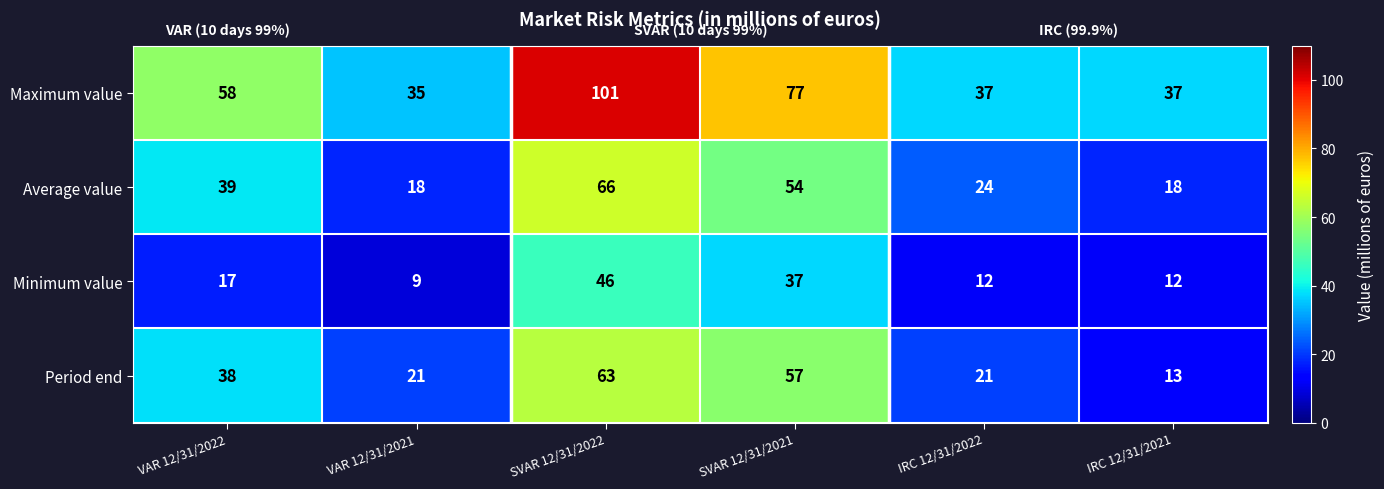

Reading right to left, transcribe all the data shown in this chart.

Maximum value: IRC 12/31/2021=37	IRC 12/31/2022=37	SVAR 12/31/2021=77	SVAR 12/31/2022=101	VAR 12/31/2021=35	VAR 12/31/2022=58
Average value: IRC 12/31/2021=18	IRC 12/31/2022=24	SVAR 12/31/2021=54	SVAR 12/31/2022=66	VAR 12/31/2021=18	VAR 12/31/2022=39
Minimum value: IRC 12/31/2021=12	IRC 12/31/2022=12	SVAR 12/31/2021=37	SVAR 12/31/2022=46	VAR 12/31/2021=9	VAR 12/31/2022=17
Period end: IRC 12/31/2021=13	IRC 12/31/2022=21	SVAR 12/31/2021=57	SVAR 12/31/2022=63	VAR 12/31/2021=21	VAR 12/31/2022=38